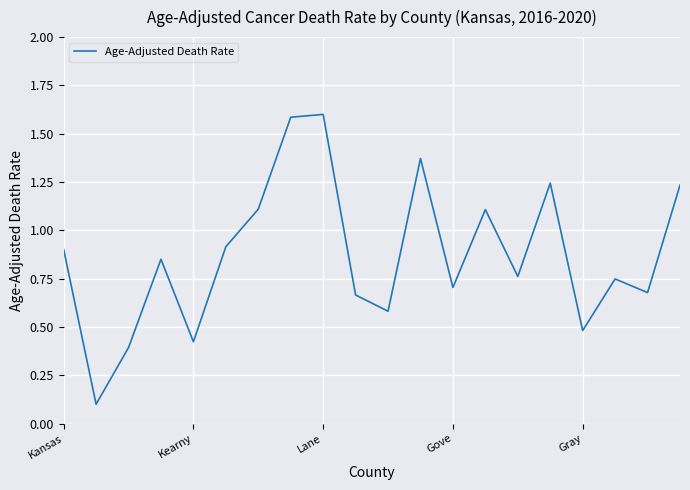

What is the difference between the maximum and minimum values?

1.5